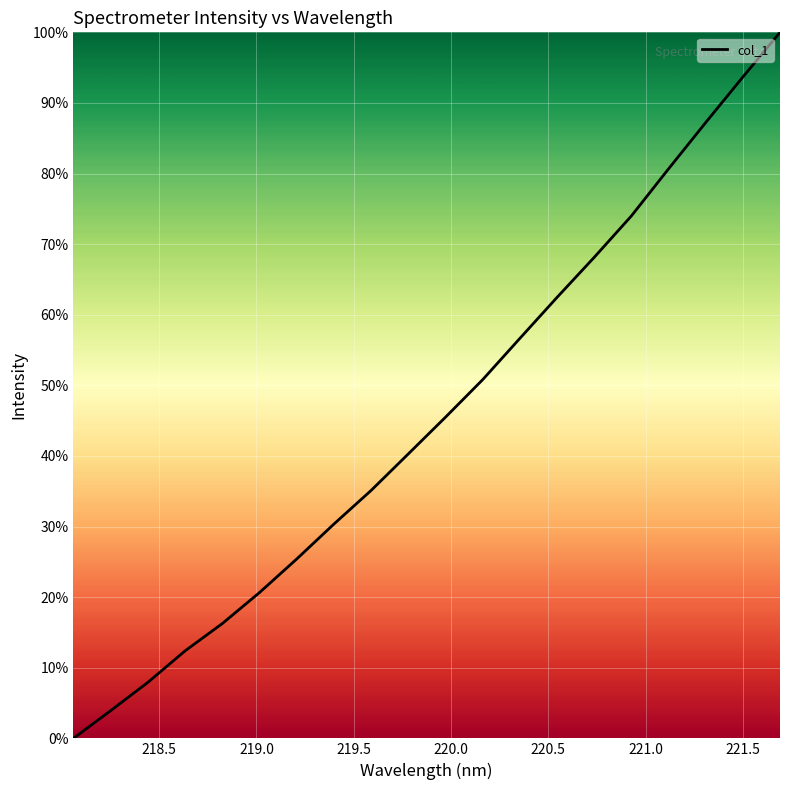

What is the maximum value shown in the chart?

100.0